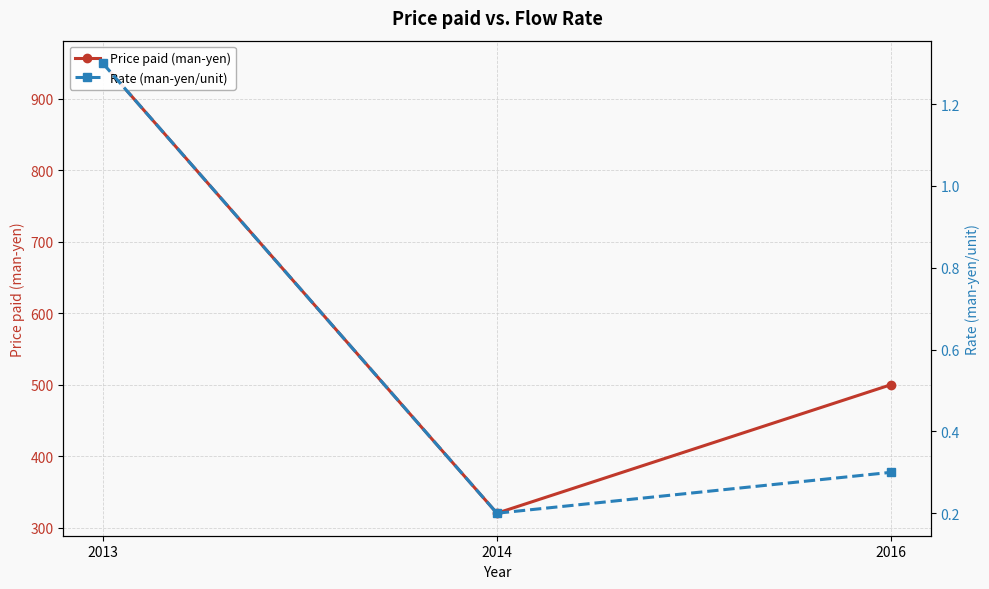

Is the value of Rate (man-yen/unit) at 2013 greater than the value of Price paid (man-yen) at 2014?

No